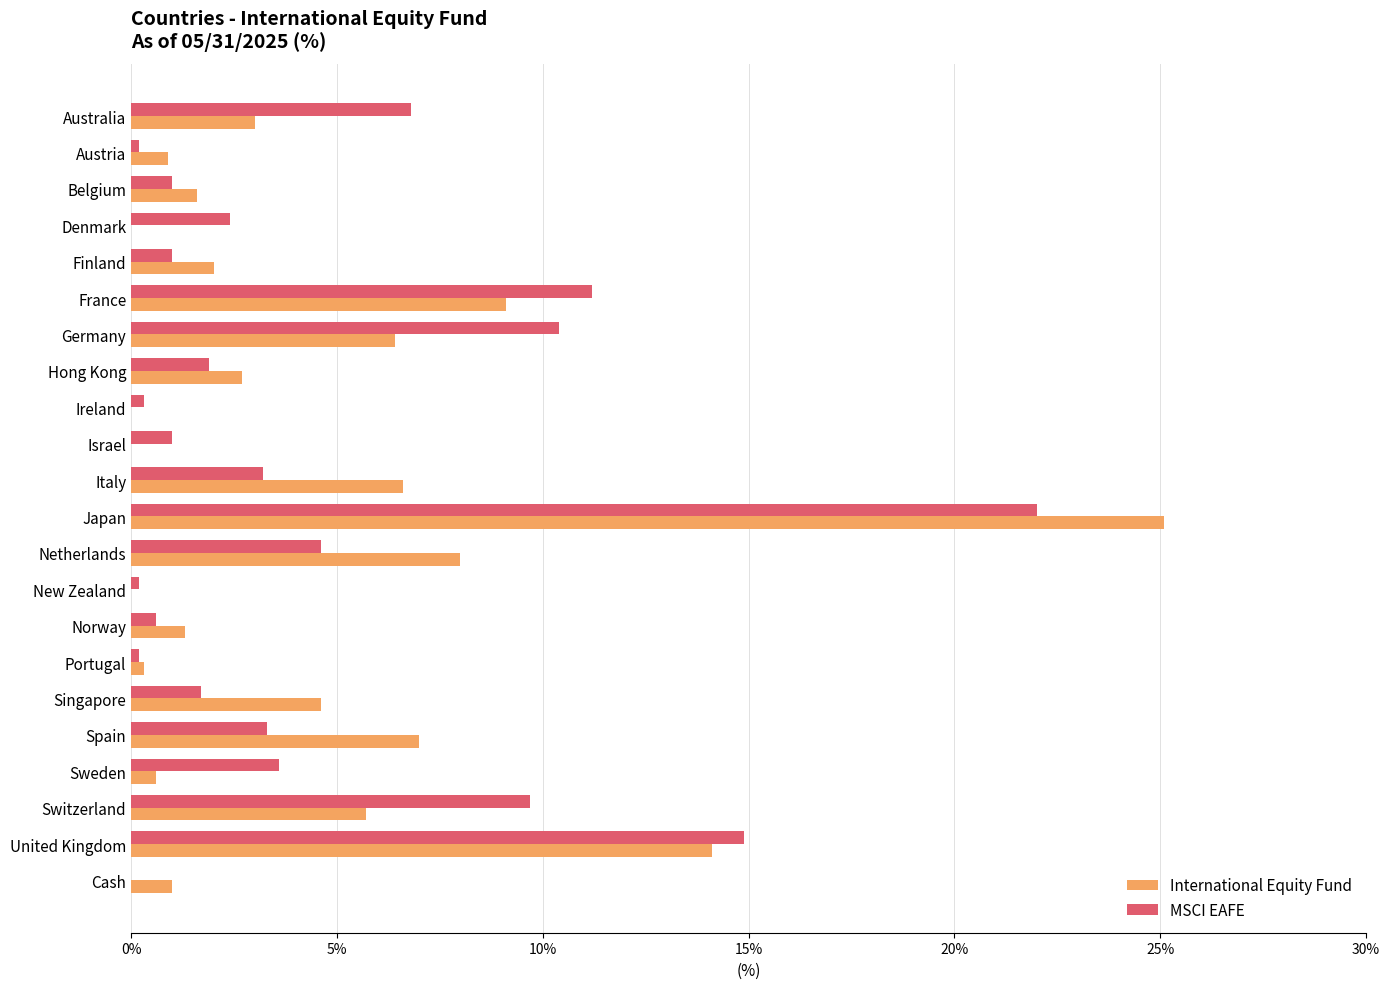

The value of International Equity Fund at United Kingdom is 5.4. True or false?

False